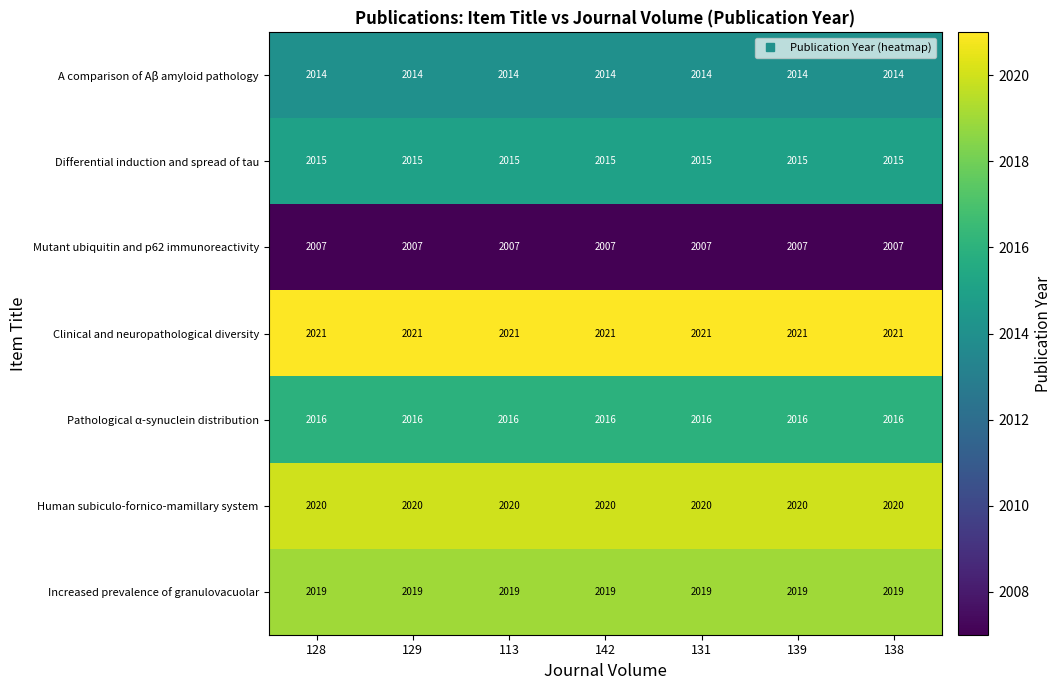

What is the sum of the Human subiculo-fornico-mamillary system values at 139 and 138?

4040